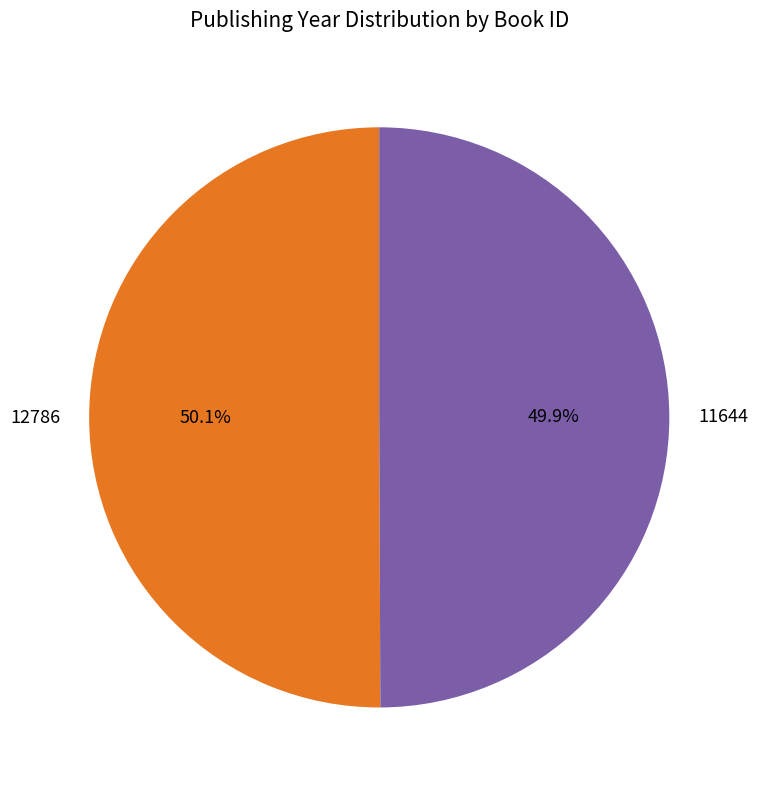

To the nearest percent, what portion does 11644 represent?

50%